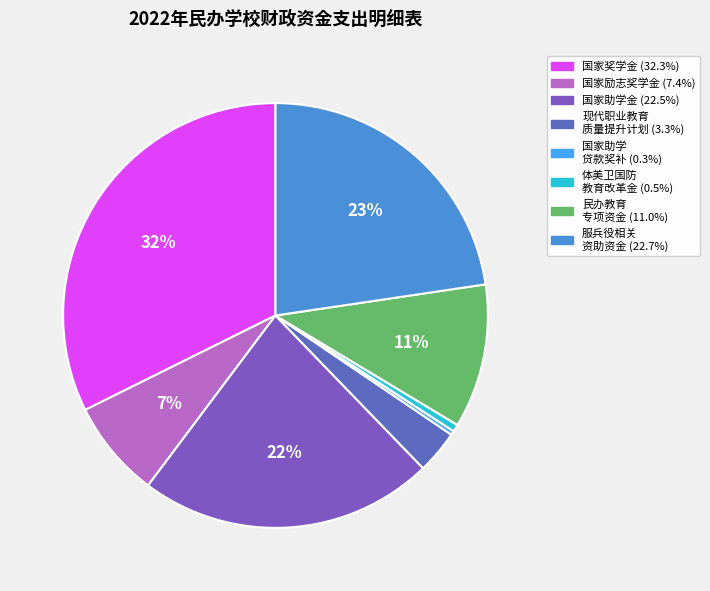

Count the number of slices in the pie.

8